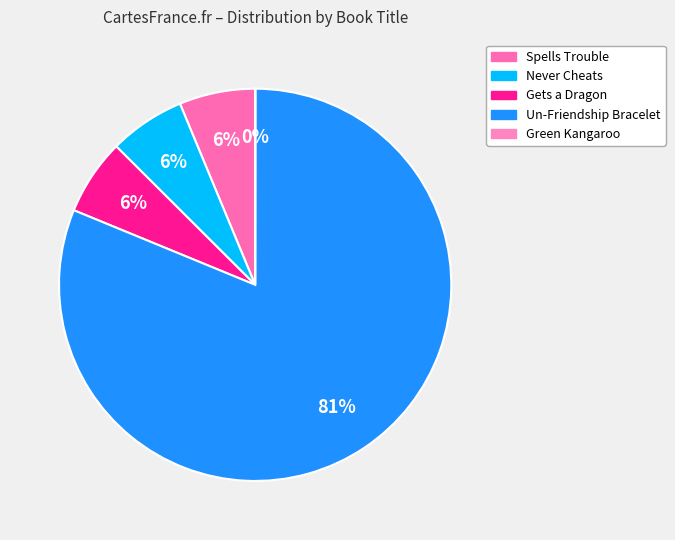

Which category has the biggest portion of the pie?

Un-Friendship Bracelet